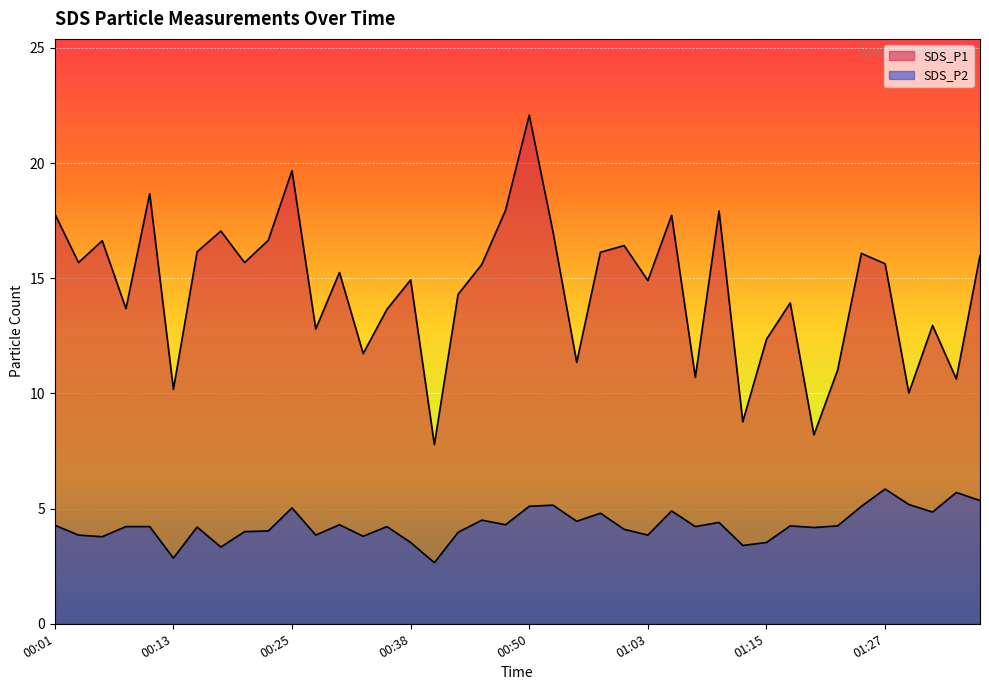

True or false: SDS_P2 has more than 0 points higher than both neighbors.

True